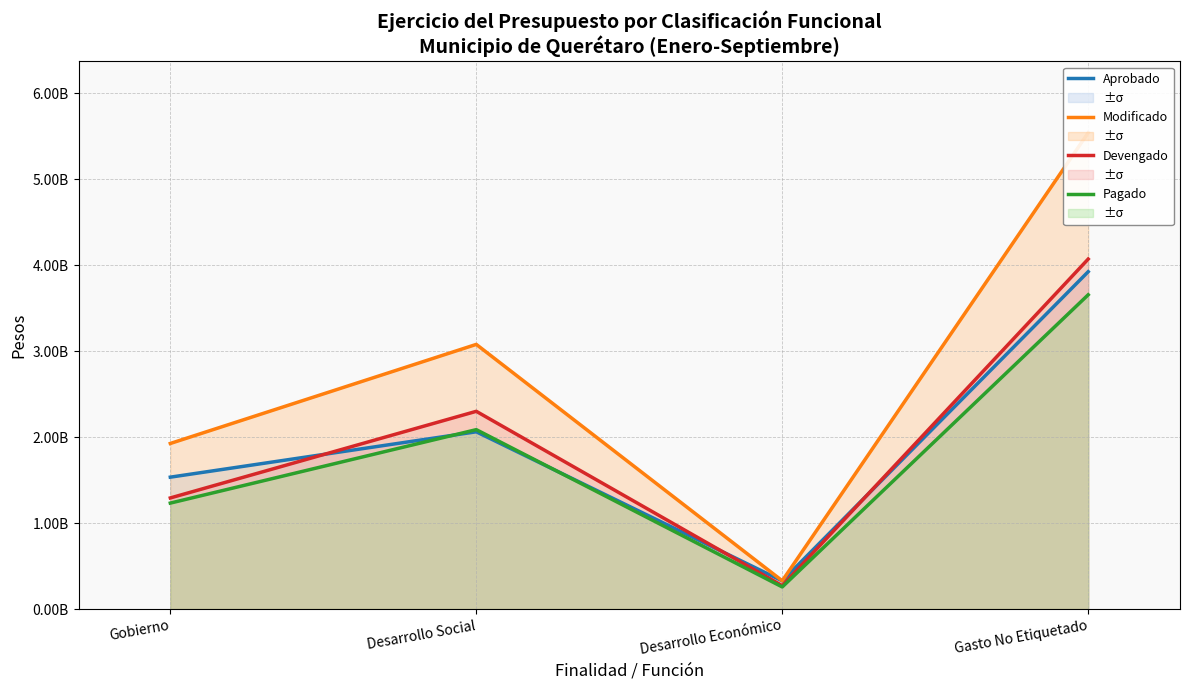

How many lines are shown in the chart?

4